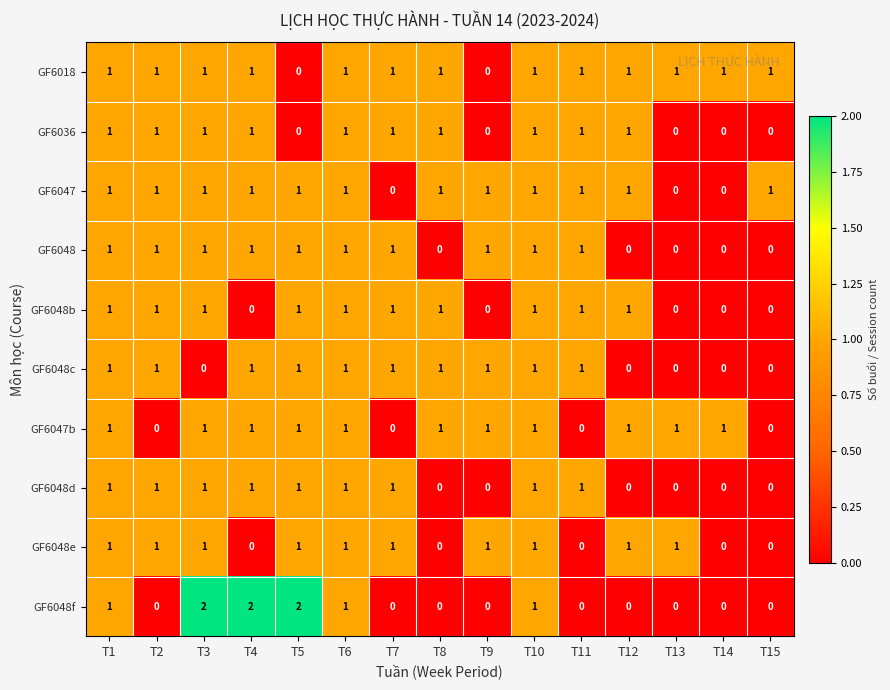

Is it true that GF6048c equals 0 at T15?

True